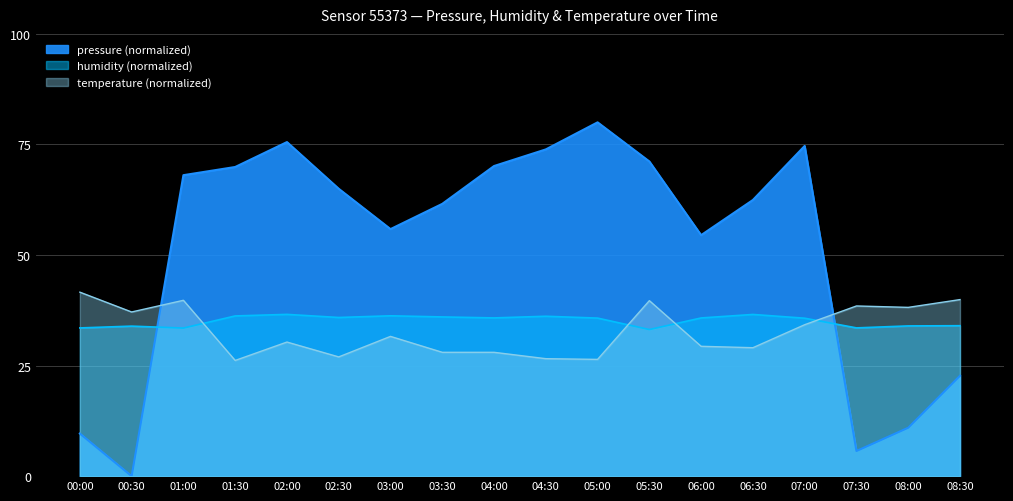

At which label does humidity first exceed 35?

01:30